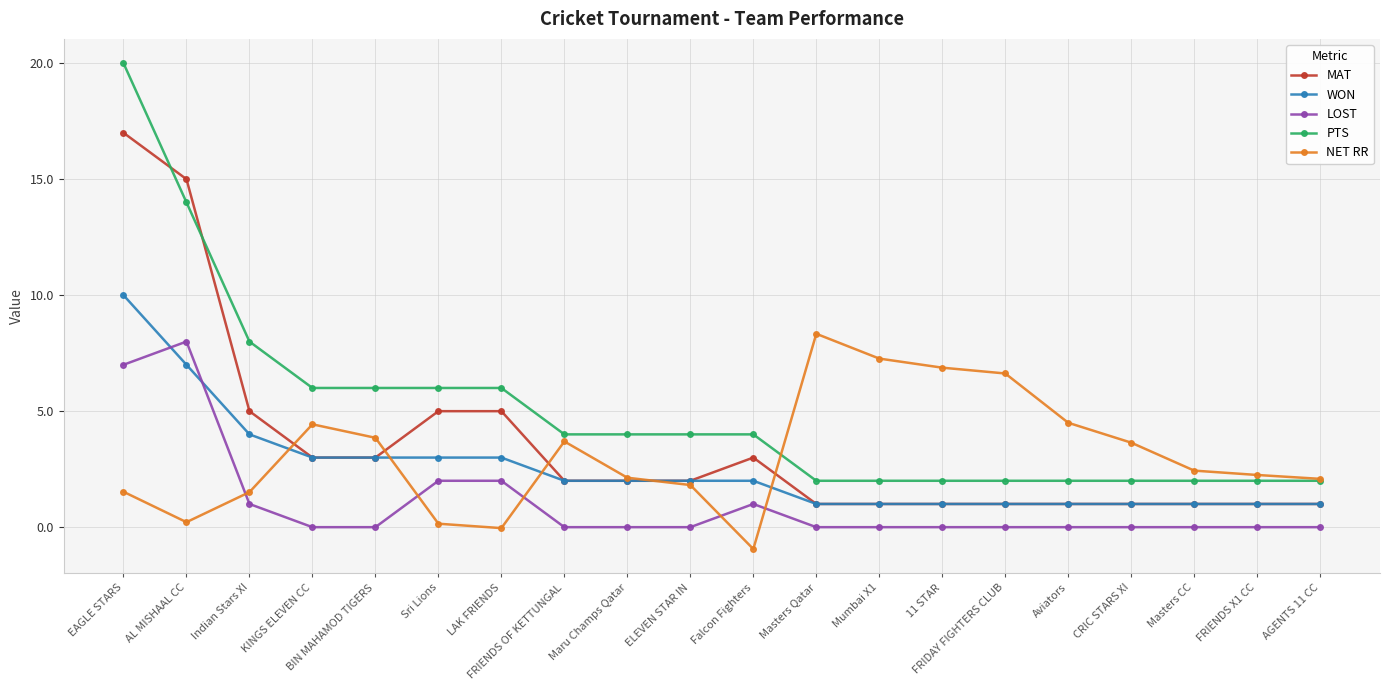

What are all the series names shown in the legend?

MAT, WON, LOST, PTS, NET RR